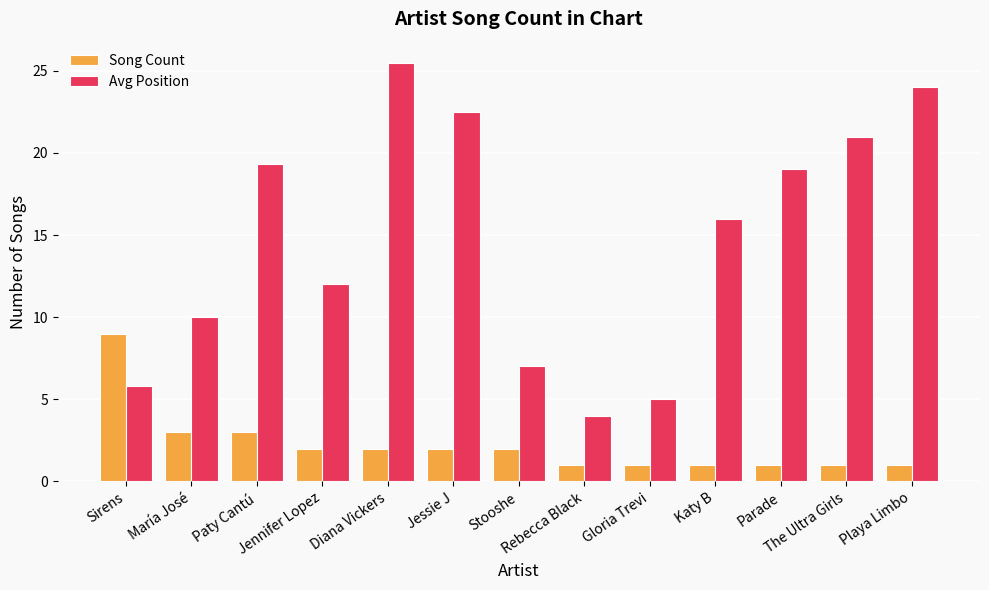

How many values in the Avg Position series are below 16?

6